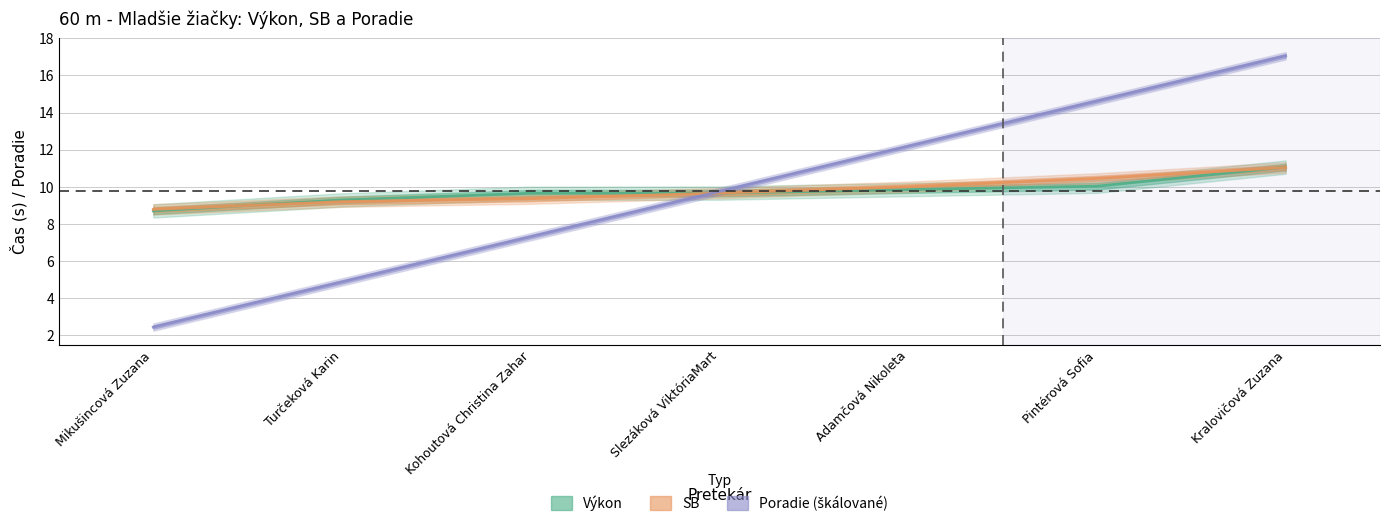

How many distinct data groups are displayed?

3